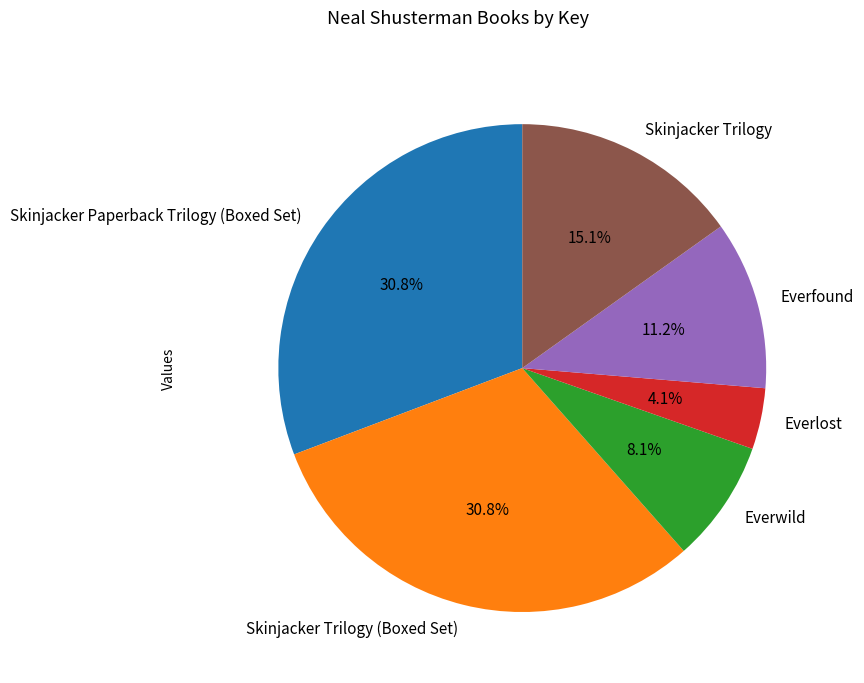

Which slice is the smallest?

Everlost